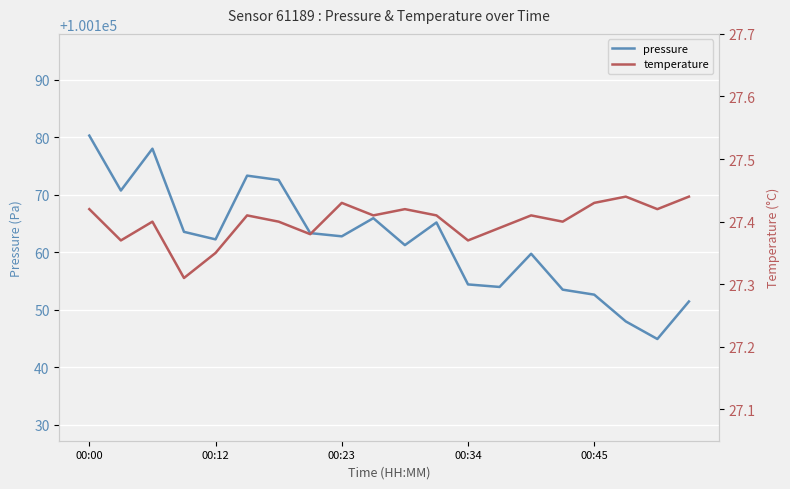

At how many categories does at least one series exceed 95252?

20